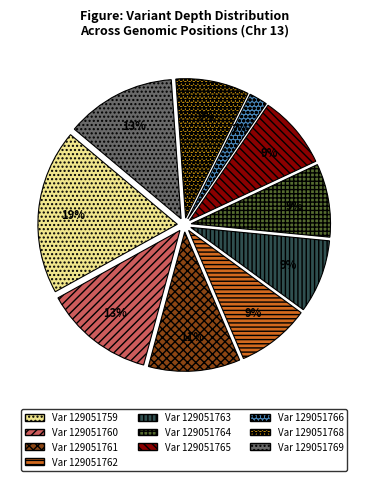

To the nearest percent, what is the average slice percentage?

10%